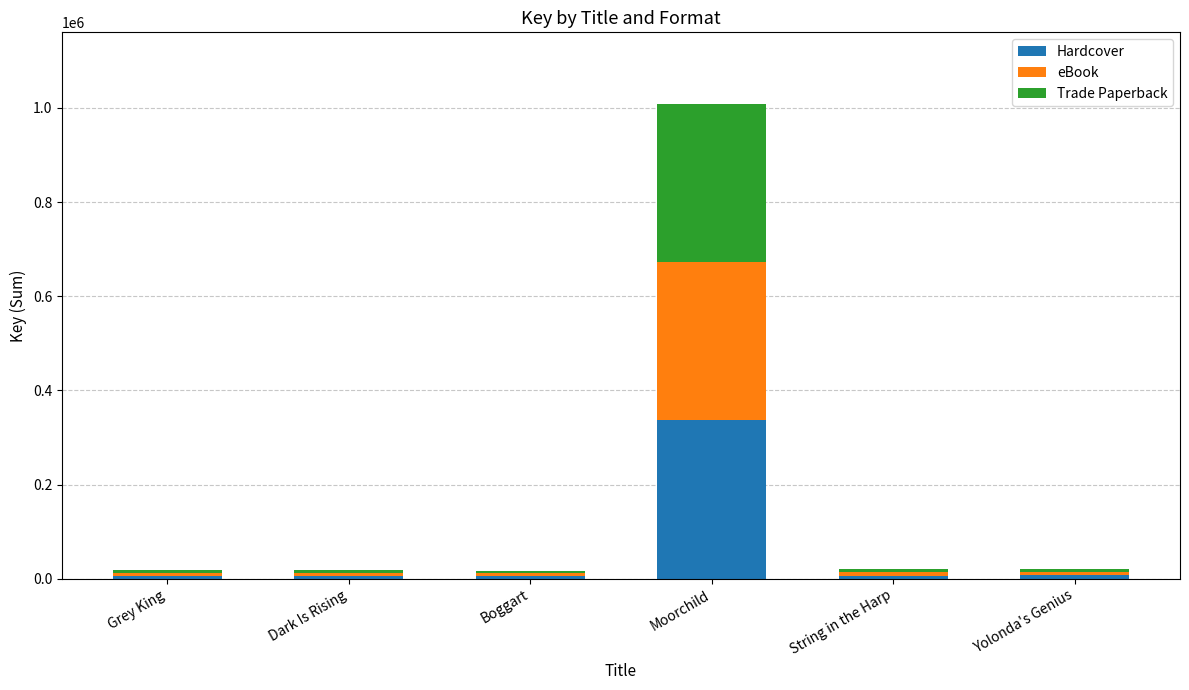

The Hardcover series shows 6618 at String in the Harp. True or false?

True